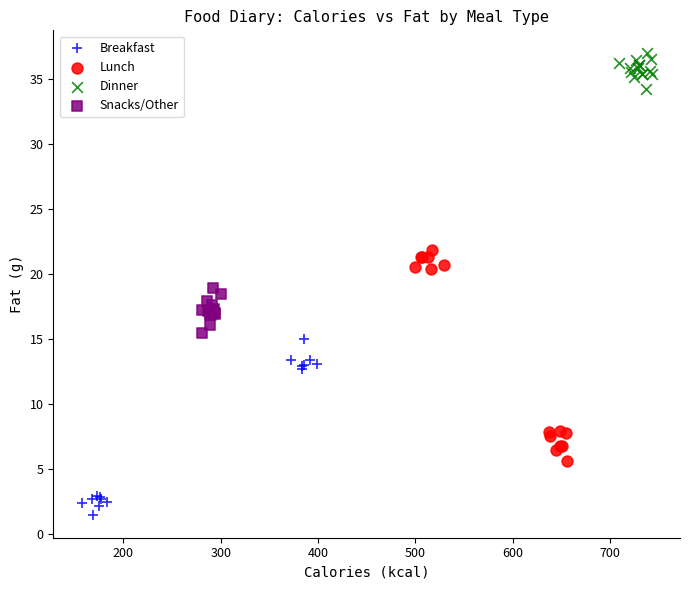

Which series reaches the maximum Y coordinate?

Dinner